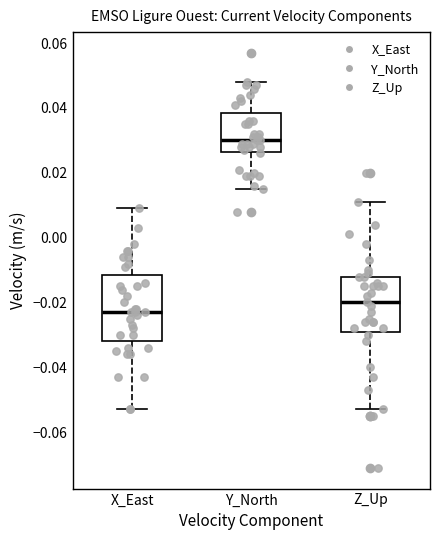

Where does the lower whisker of the box for Y_North end on the y-axis? The values are not printed on the chart, so give them approximately, as read against the axis.

0.016